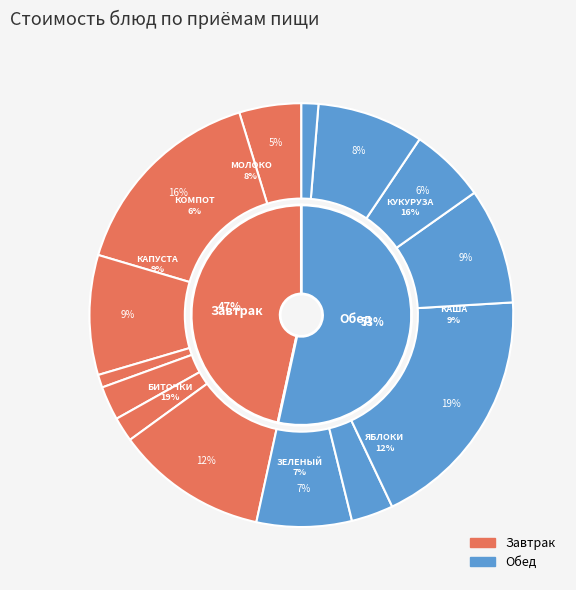

What is the total percentage of ХЛЕБ РЖАНОЙ and ХЛЕБ ПШЕНИЧНЫЙ (завтрак)?

4.5%